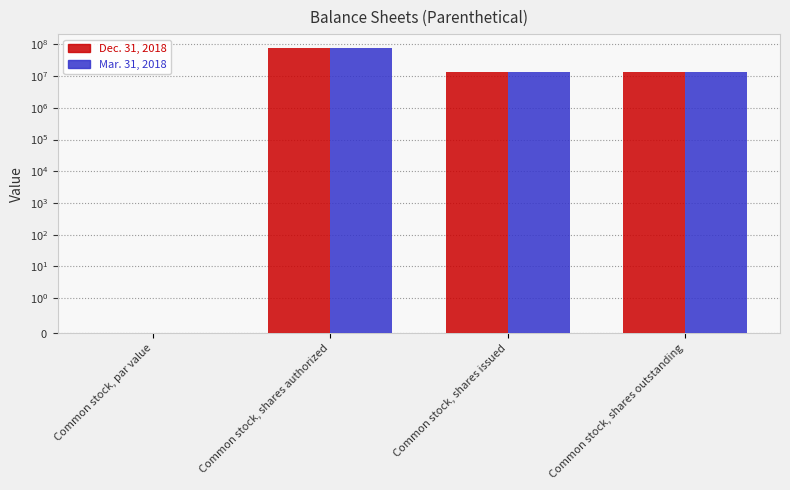

What is the value of the Dec. 31, 2018 bar at the 4th from the left?

13000000.0